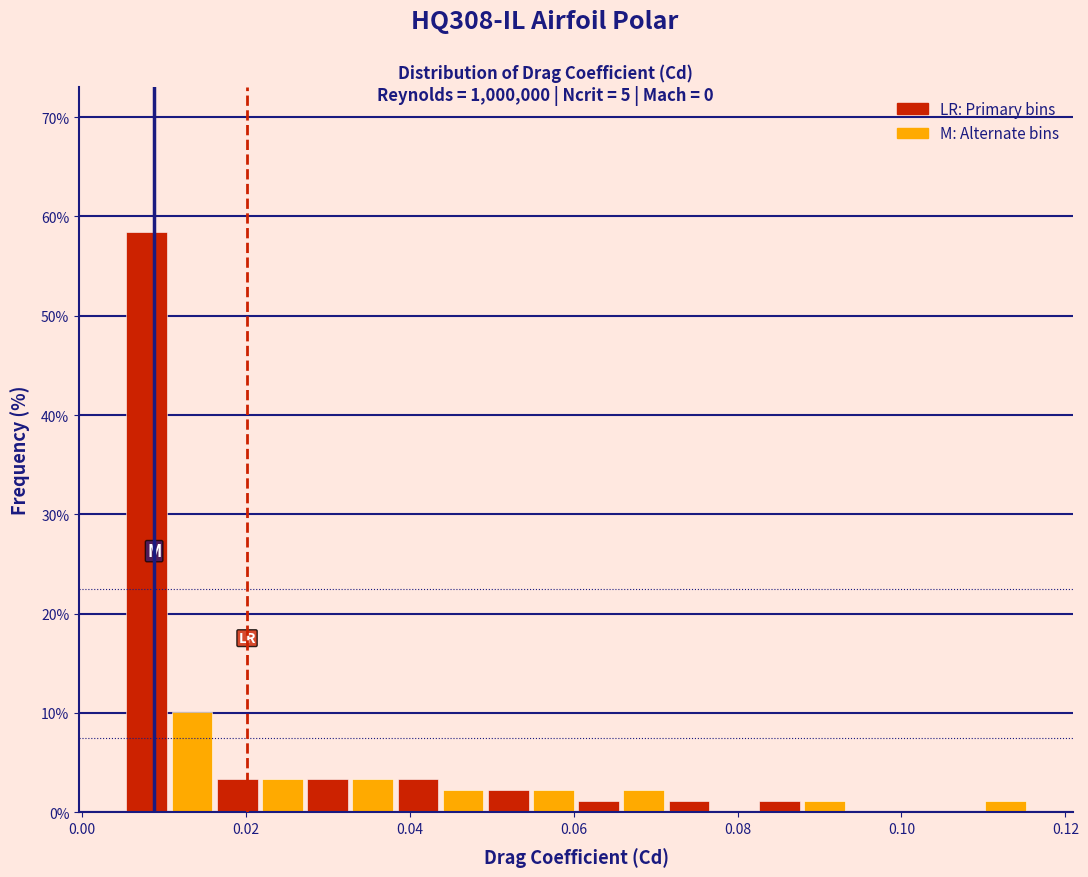

Around what value on the x-axis is the tallest bar? Give the approximate position of its centre, as read against the axis.

0.008